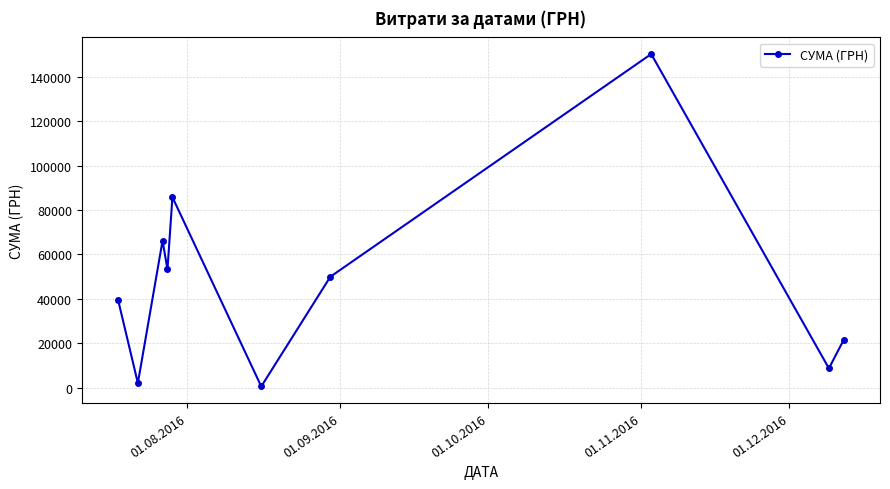

How many interior local peaks (higher than both neighbors) does the data have?

3